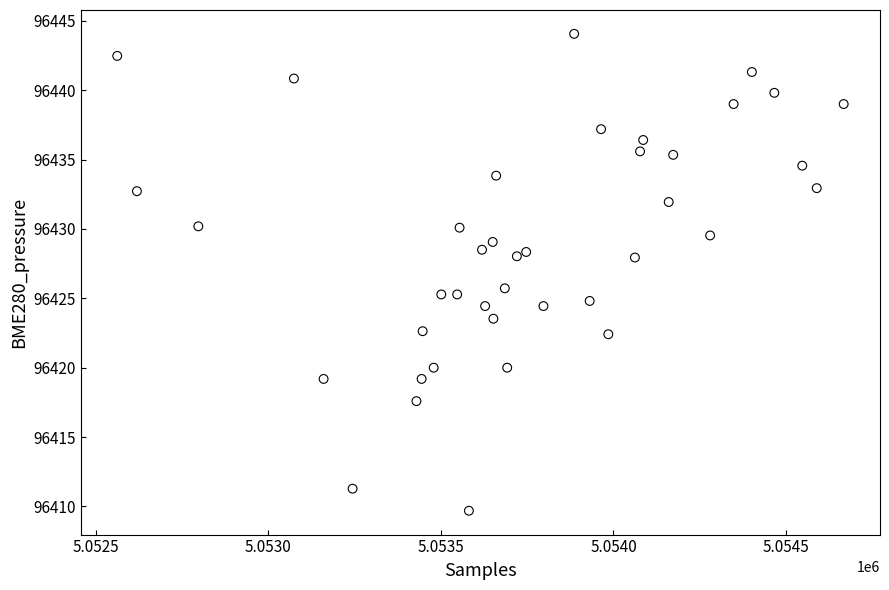

What is the range of X values (max minus min)?

2105.0